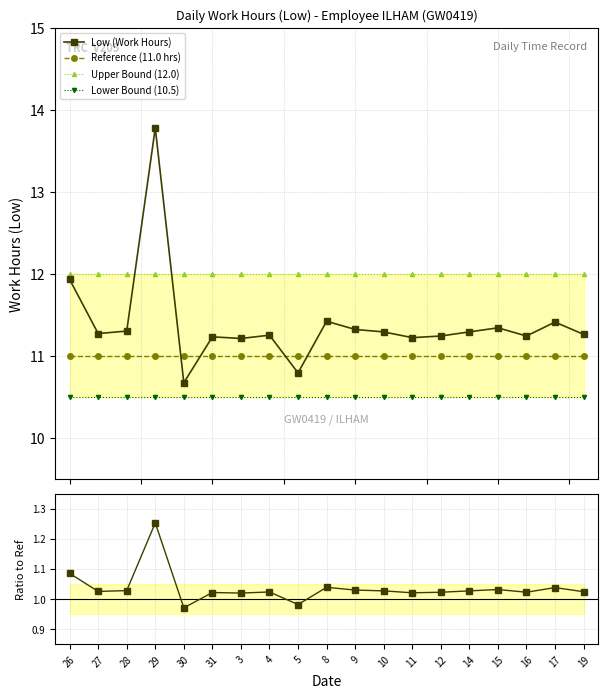

Rank the categories by Reference (11.0 hrs) value from highest to lowest.

26, 27, 28, 29, 30, 31, 3, 4, 5, 8, 9, 10, 11, 12, 14, 15, 16, 17, 19